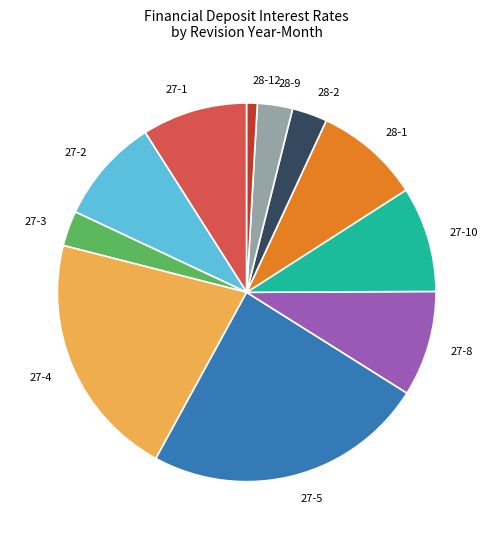

The 27-8 slice represents 9% of the pie. True or false?

True